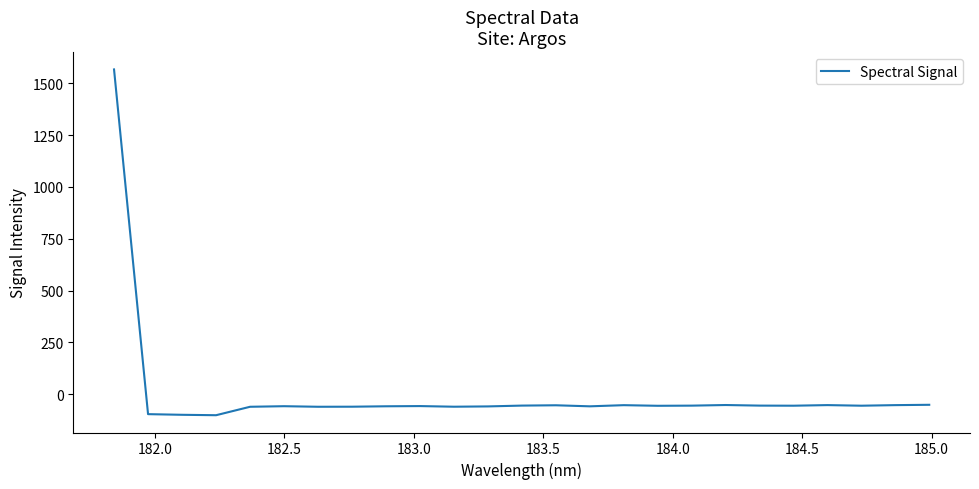

What is the maximum value shown in the chart?

1567.2